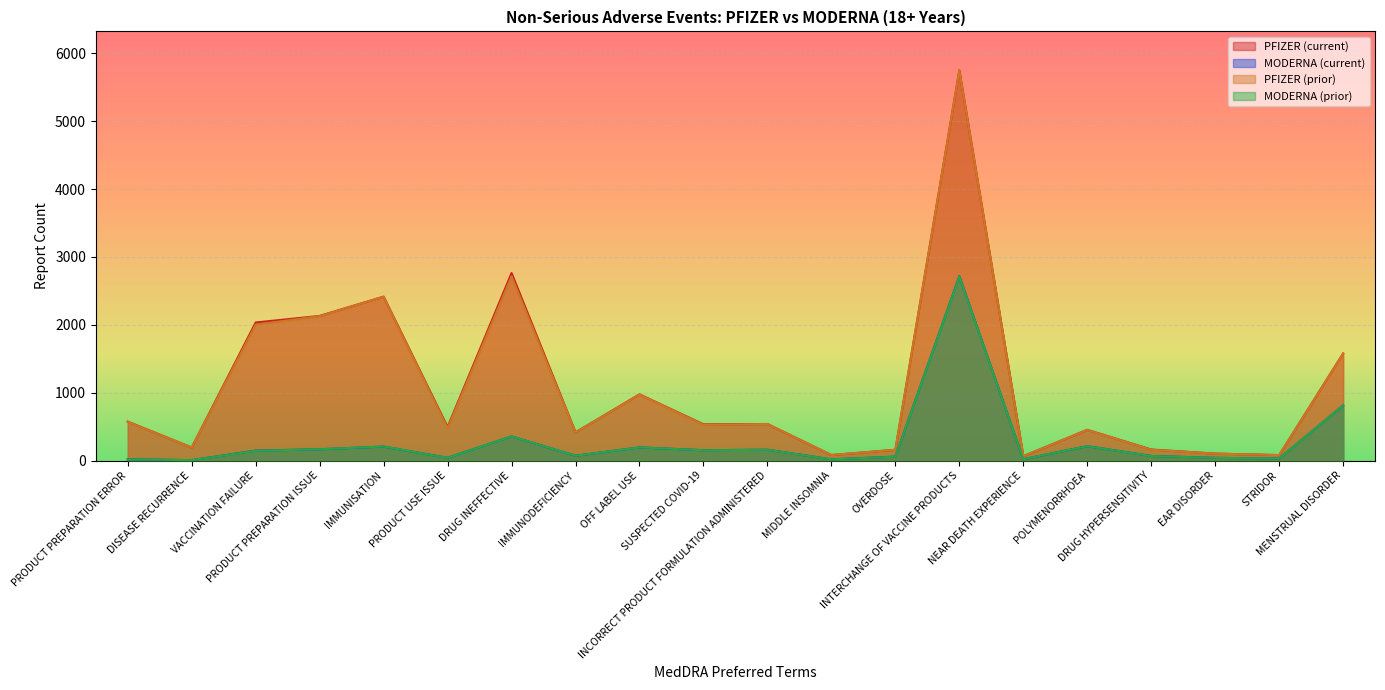

In MODERNA (prior), how many points are higher than both neighbors (excluding endpoints)?

6